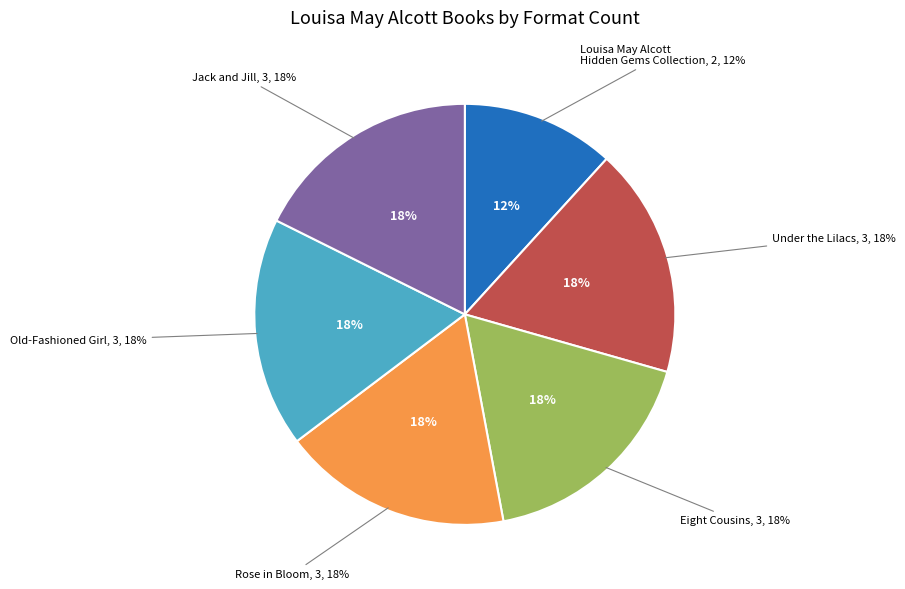

Does any single category account for the majority?

No